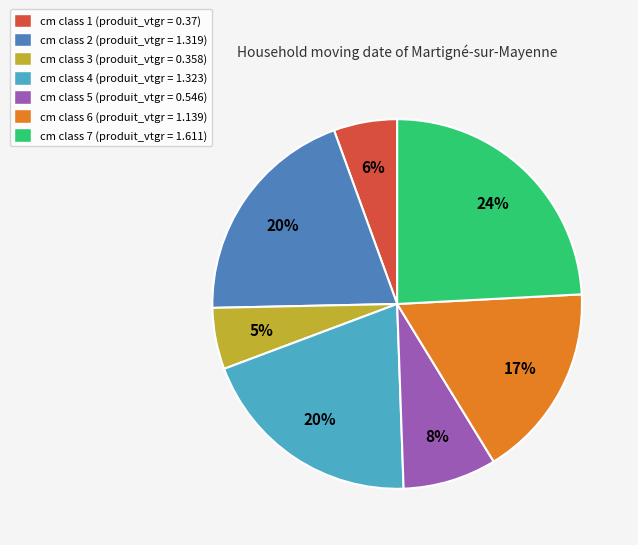

To the nearest percent, what is the combined percentage of cm class 3 (produit_vtgr = 0.358) and cm class 4 (produit_vtgr = 1.323)?

25%